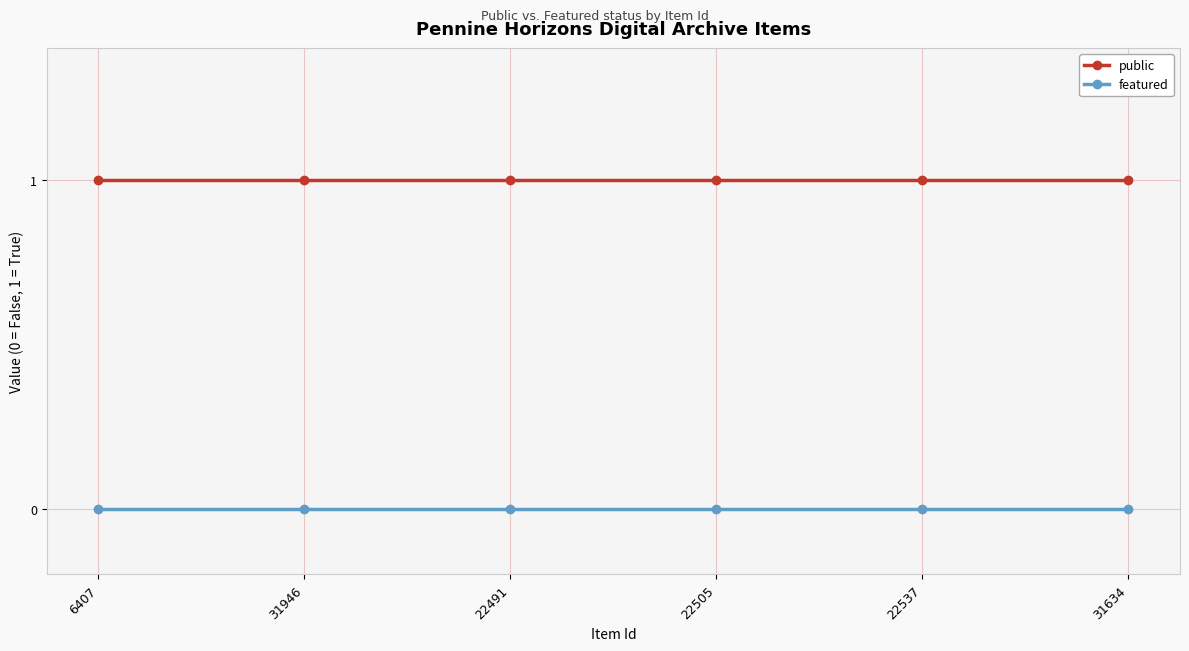

How many lines are shown in the chart?

2